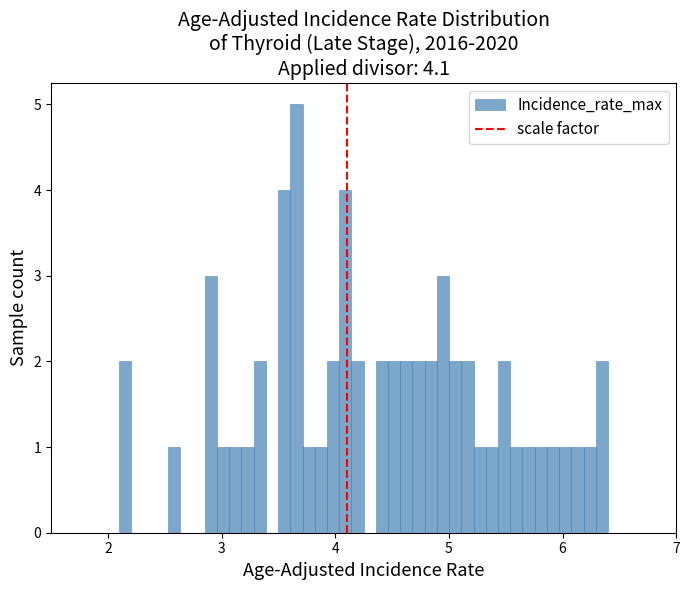

Read against the x-axis, roughly where is the centre of the tallest bar?

3.7